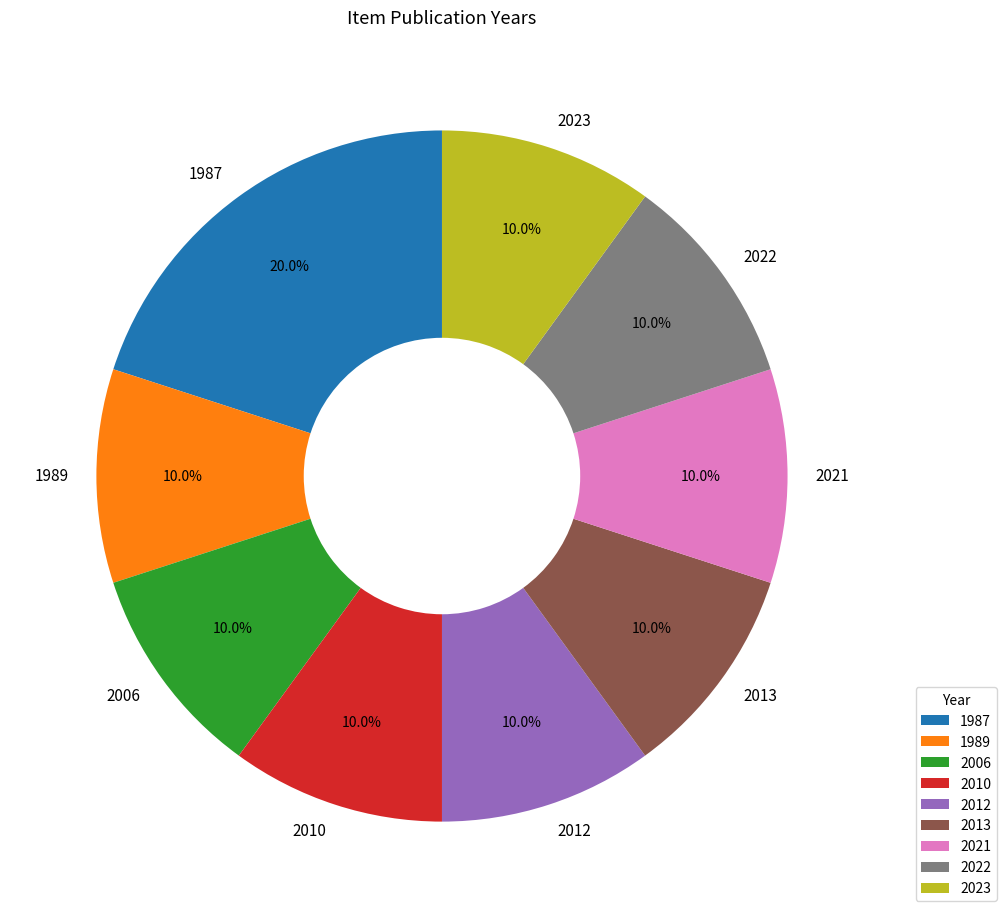

Which slice is the largest?

1987